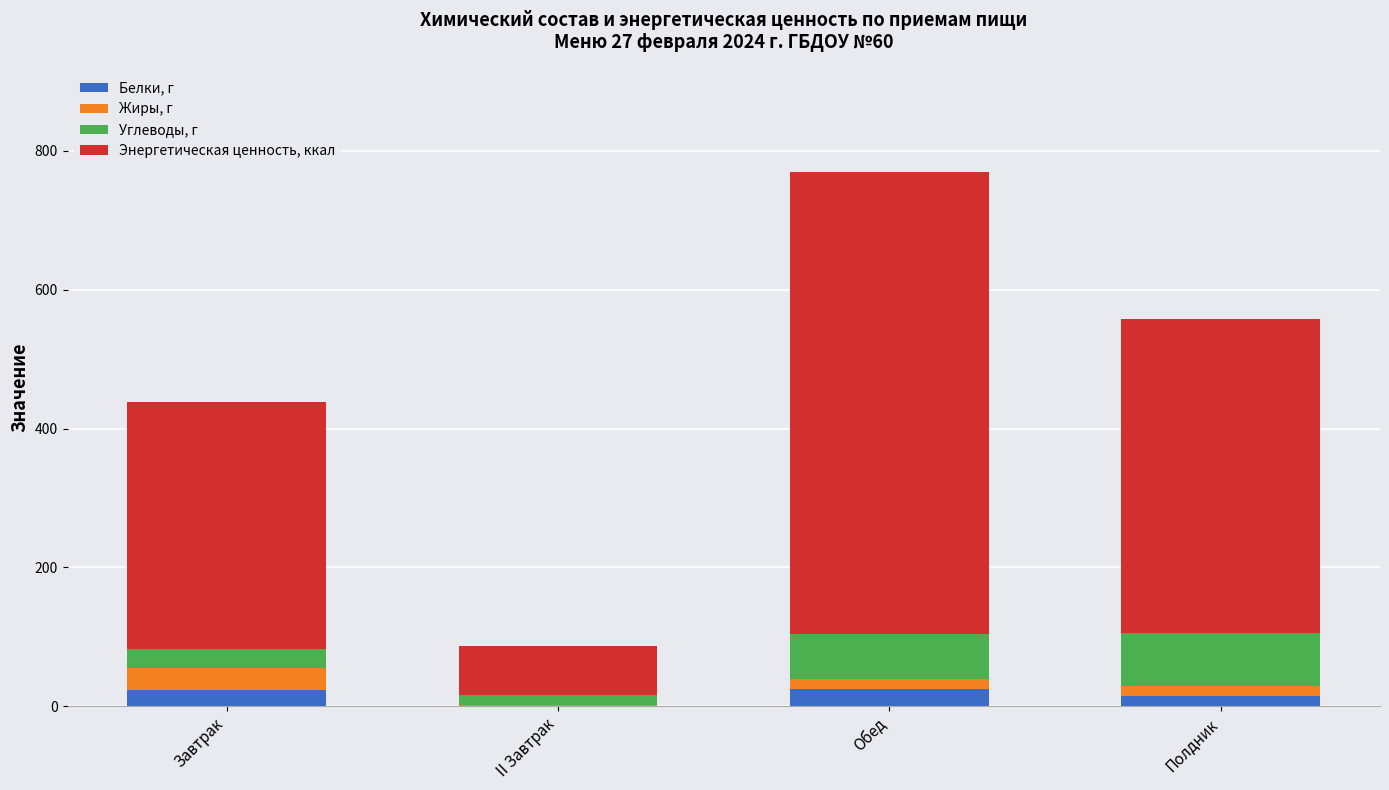

What is the highest value of the Белки, г series?

25.3